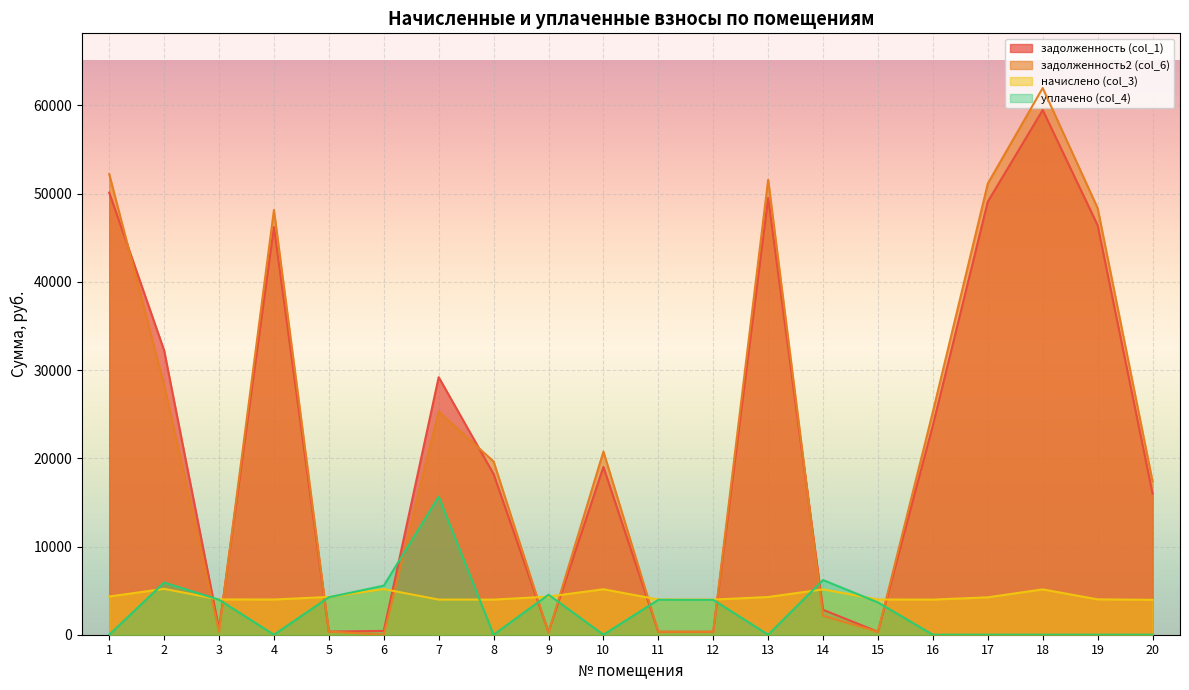

How many distinct data groups are displayed?

4